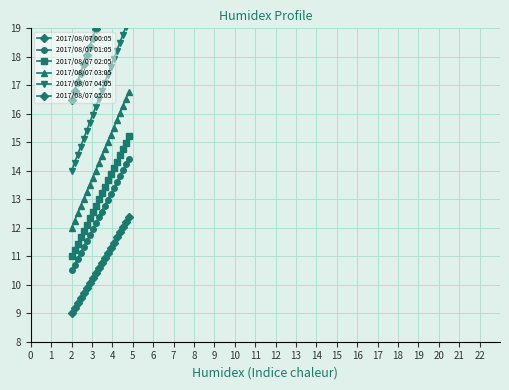

True or false: 2017/08/07 05:05 and 2017/08/07 04:05 intersect in this chart.

False